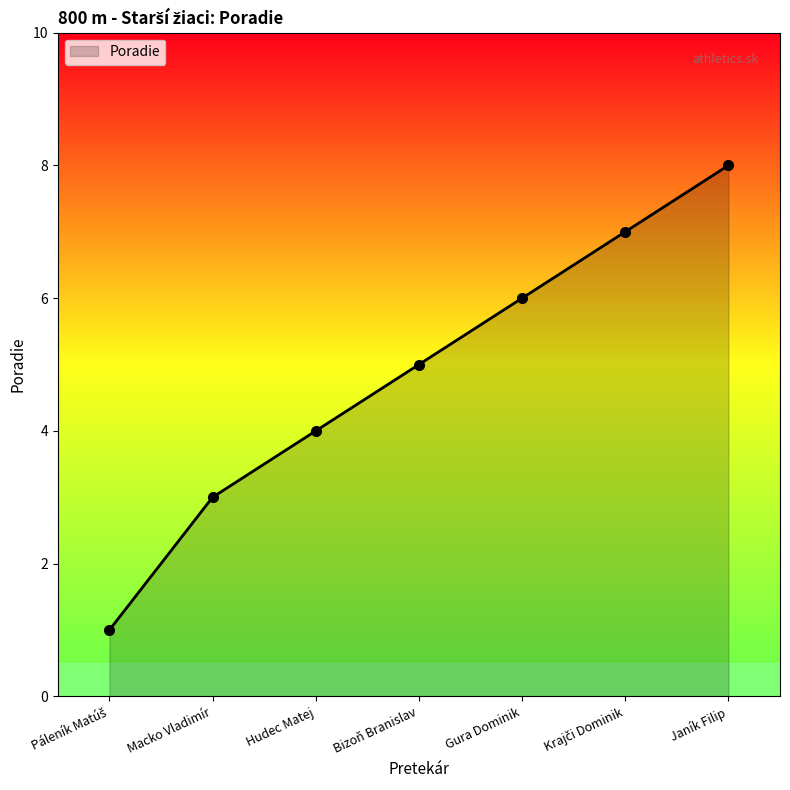

What is the approximate value at Gura Dominik?

6